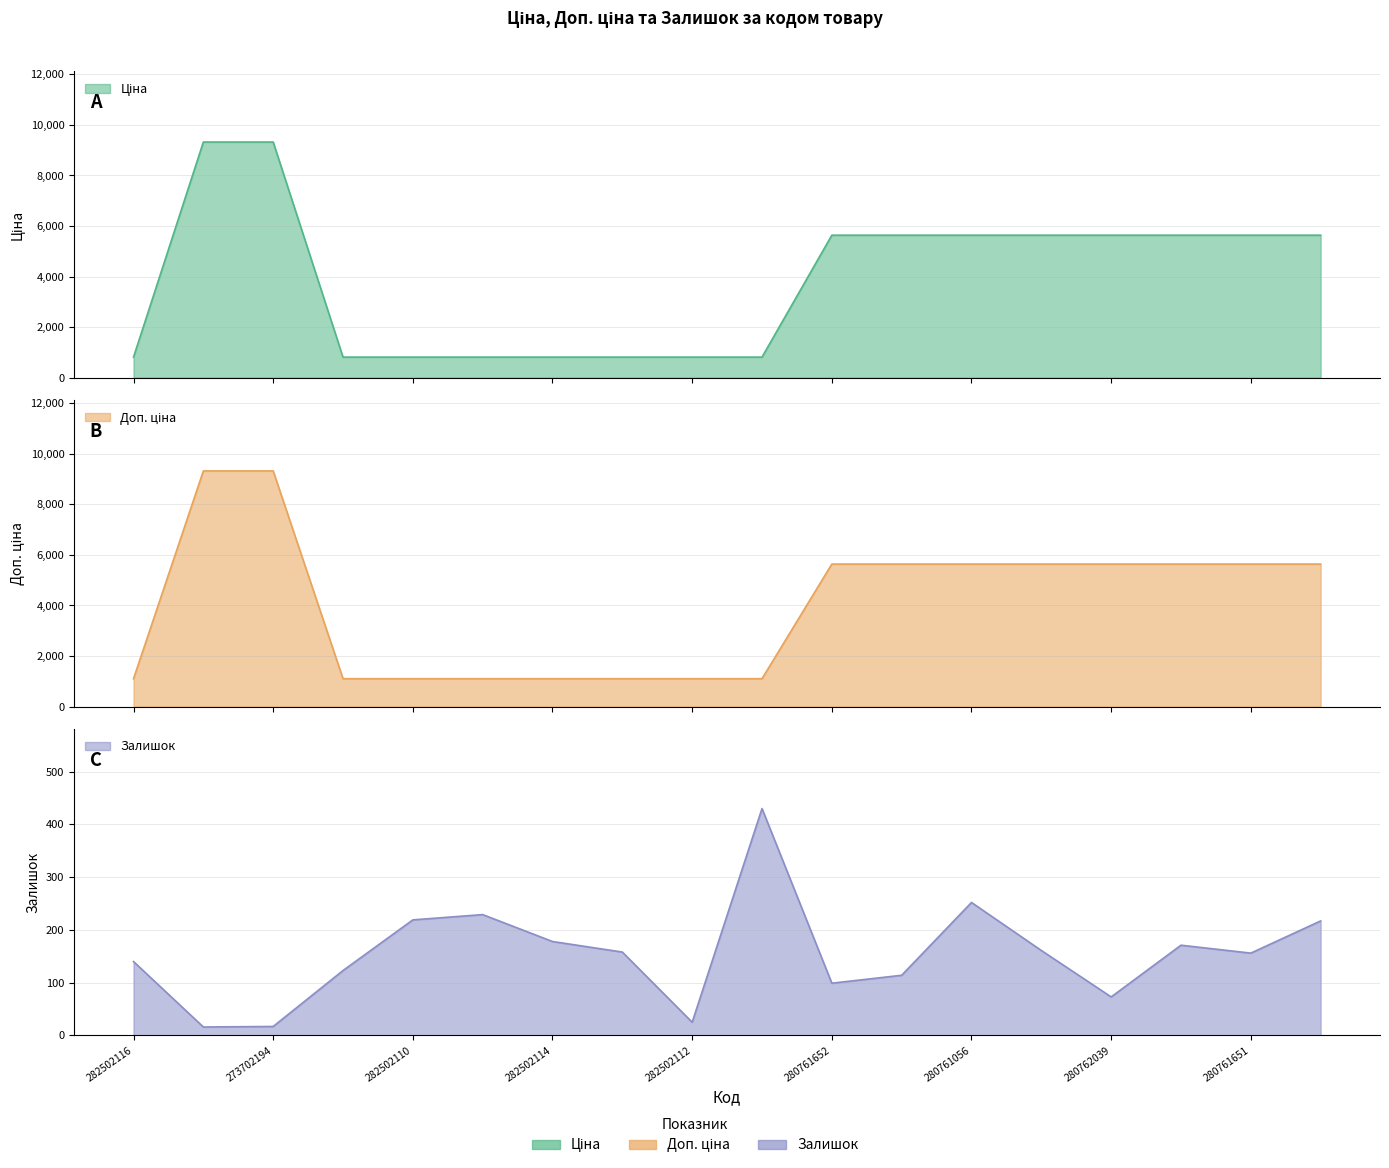

Where is the first local minimum for Залишок?

273702193